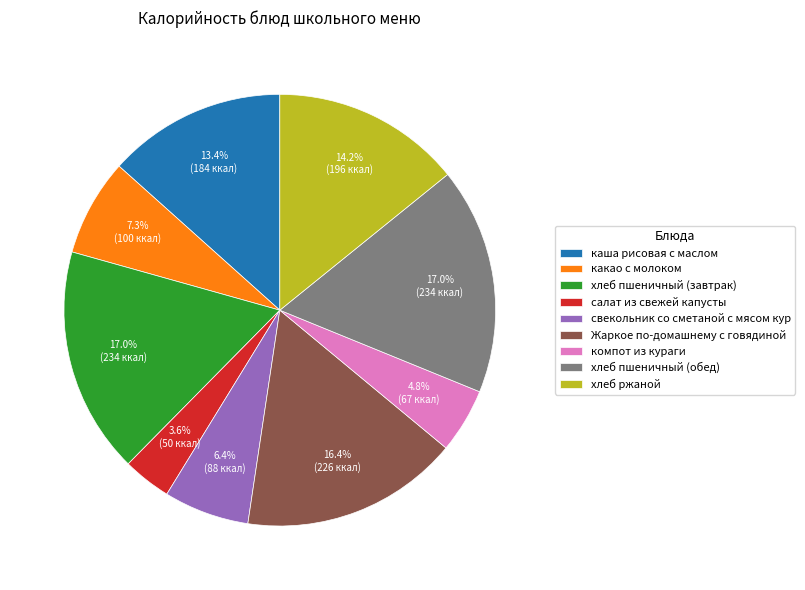

Does салат из свежей капусты represent more than half of the total?

No